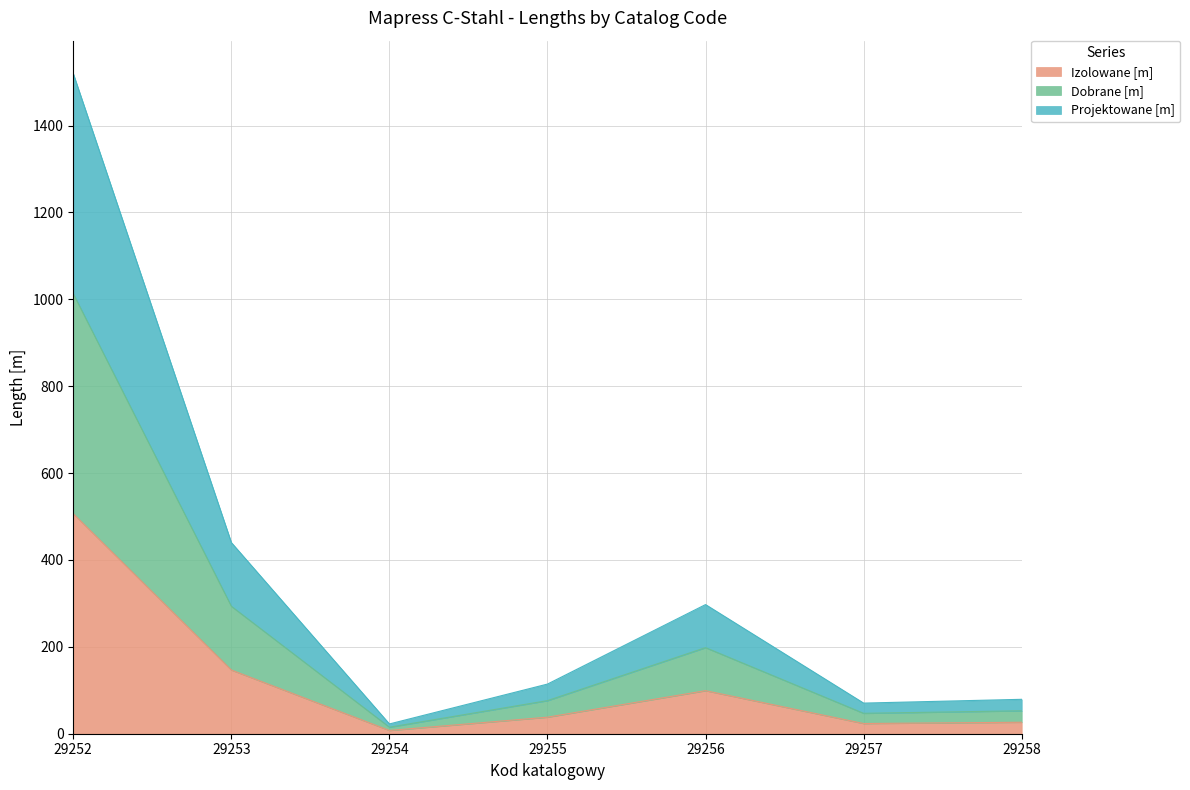

How many interior local peaks does the Projektowane [m] series have?

1